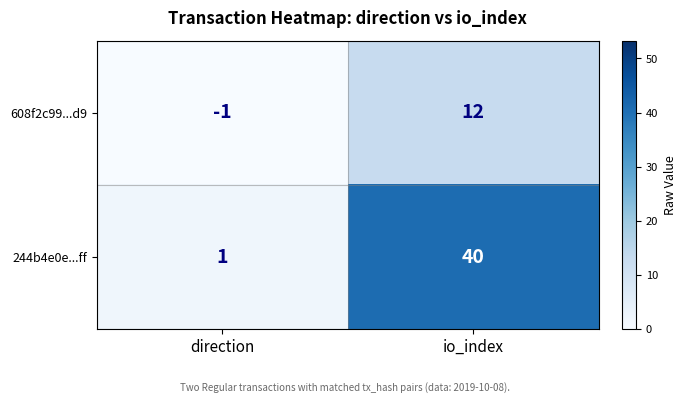

Count the number of data series in this chart.

2